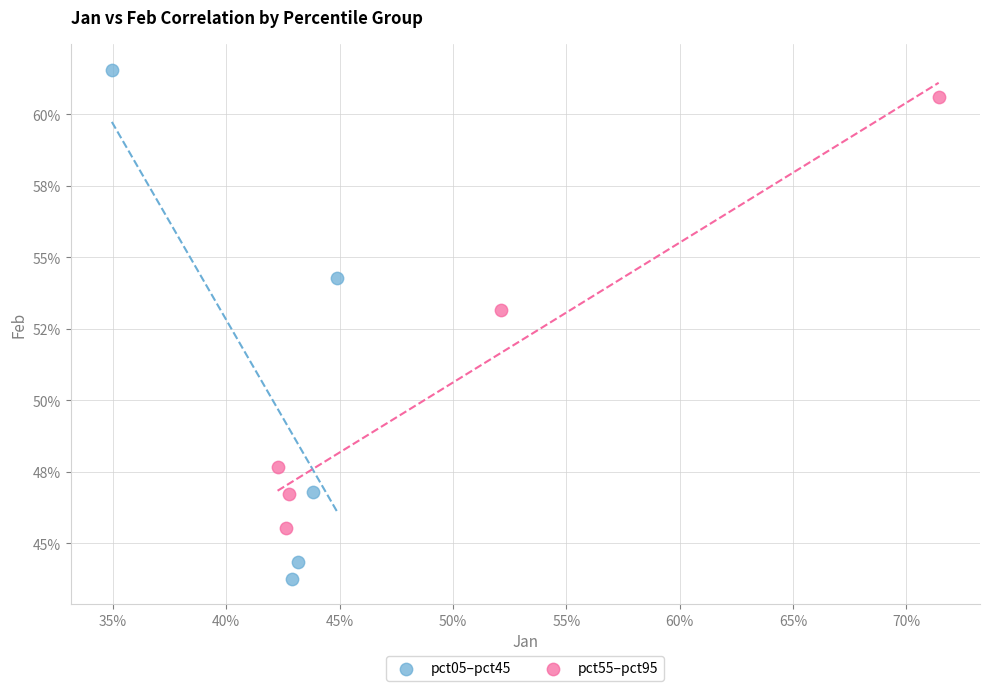

What are all the series names shown in the legend?

pct05–pct45, pct55–pct95